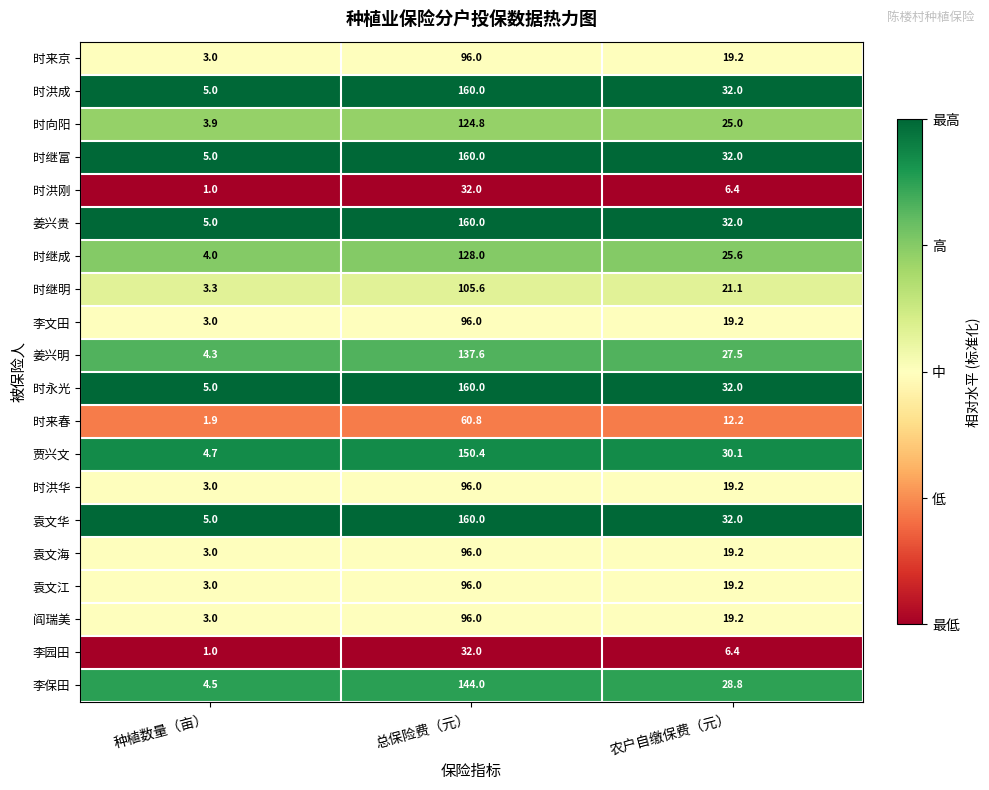

The 时洪华 series shows 3.0 at 种植数量（亩）. True or false?

True